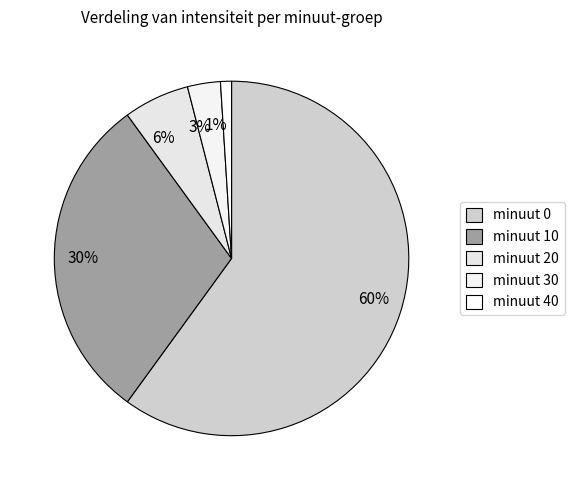

The 3% slice represents 3% of the pie. True or false?

True